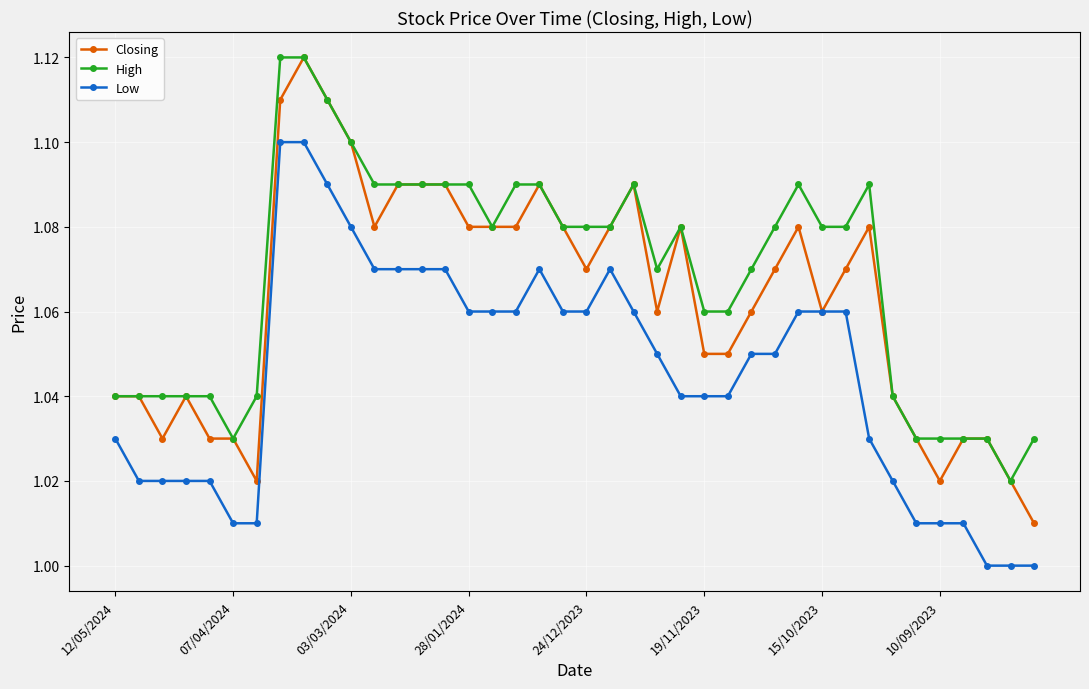

List the series in order of their overall mean, highest first.

High, Closing, Low